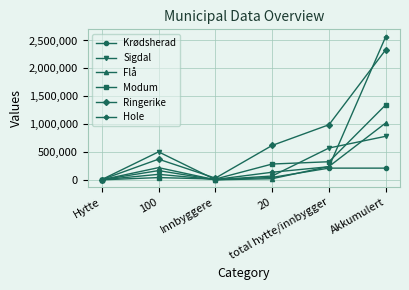

Which series has the largest total across all categories?

Ringerike